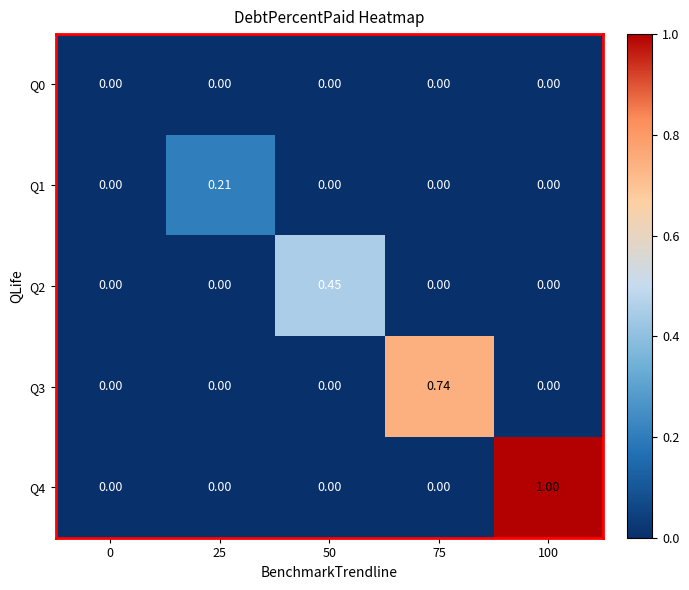

How many distinct data groups are displayed?

5